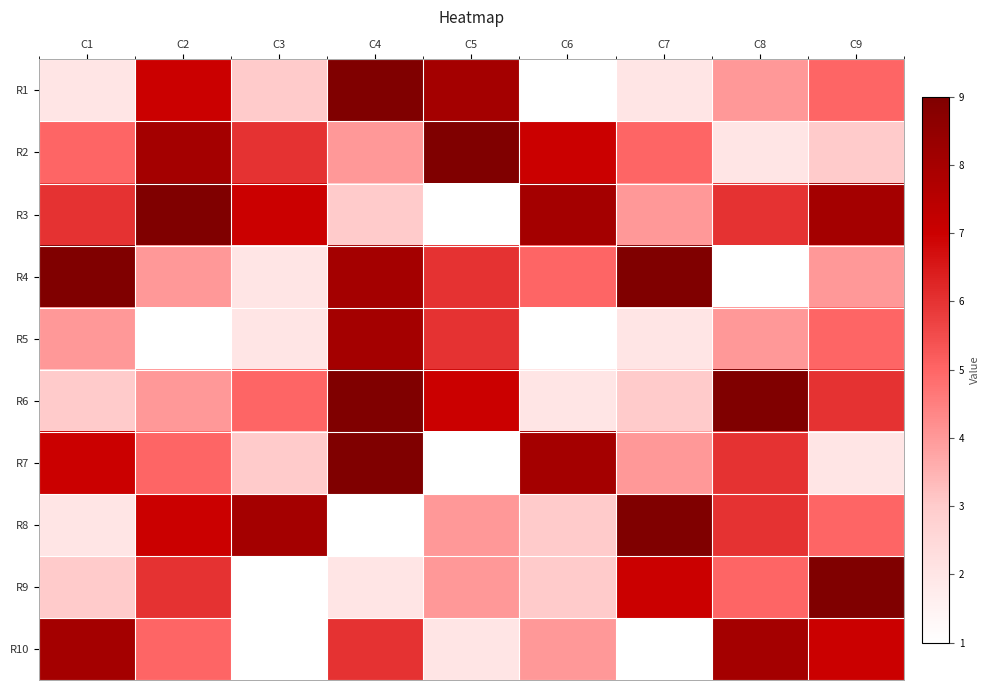

Which label corresponds to the smallest value in the chart?

C6